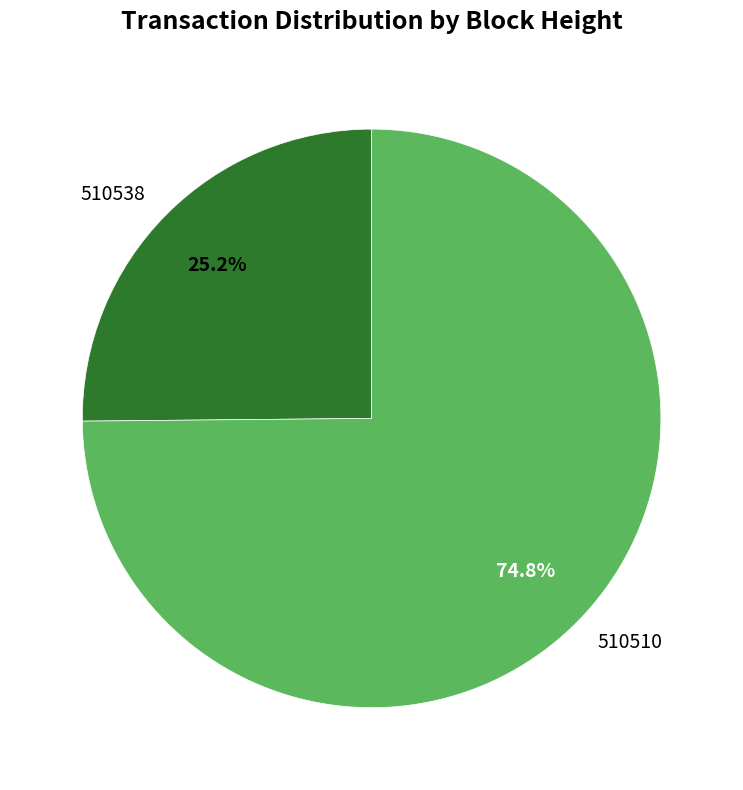

Count the number of slices in the pie.

2